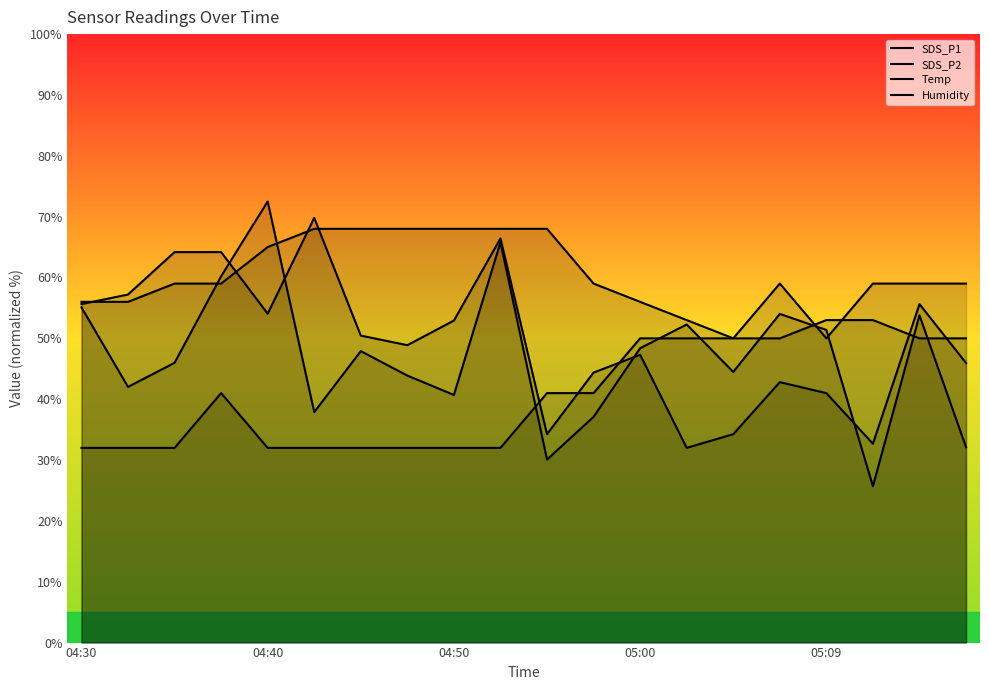

How many data points in Humidity are less than 58?

10